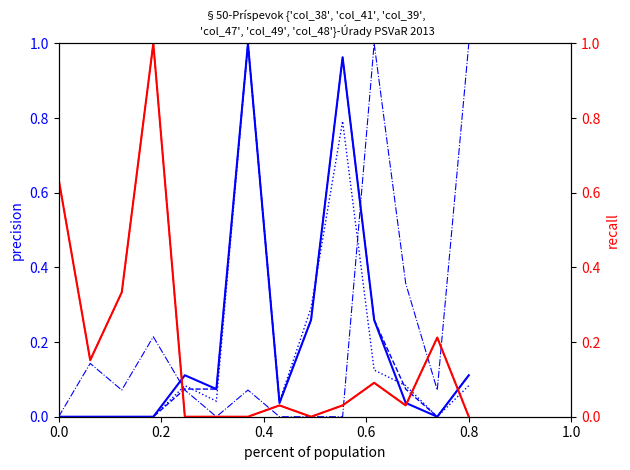

Reading left to right, list all the values displayed in this chart.

col_38: 0.0	0.0	0.0	0.0	0.1	0.1	1.0	0.0	0.3	1.0	0.3	0.0	0.0	0.1
col_41: 0.0	0.0	0.0	0.0	0.1	0.1	1.0	0.0	0.3	1.0	0.3	0.1	0.0	0.1
col_39: 0.0	0.0	0.0	0.0	0.1	0.0	1.0	0.0	0.3	0.8	0.1	0.1	0.0	0.1
col_48: 0.0	0.1	0.1	0.2	0.1	0.0	0.1	0.0	0.0	0.0	1.0	0.4	0.1	1.0
col_47: 0.6	0.2	0.3	1.0	0.0	0.0	0.0	0.0	0.0	0.0	0.1	0.0	0.2	0.0
col_49: 0.6	0.2	0.3	1.0	0.0	0.0	0.0	0.0	0.0	0.0	0.1	0.0	0.2	0.0